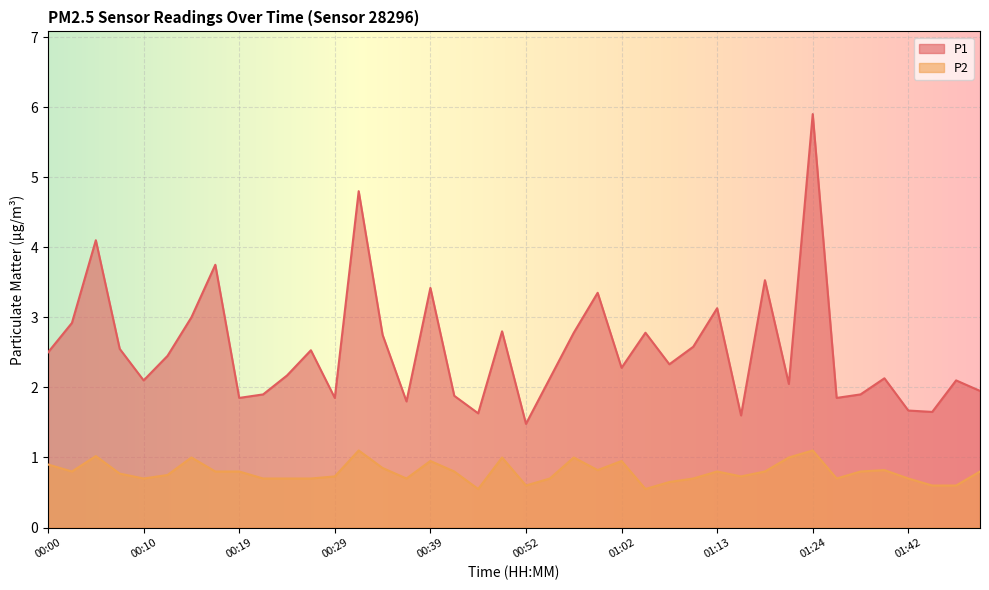

At which category does P1 reach its first local peak?

00:05